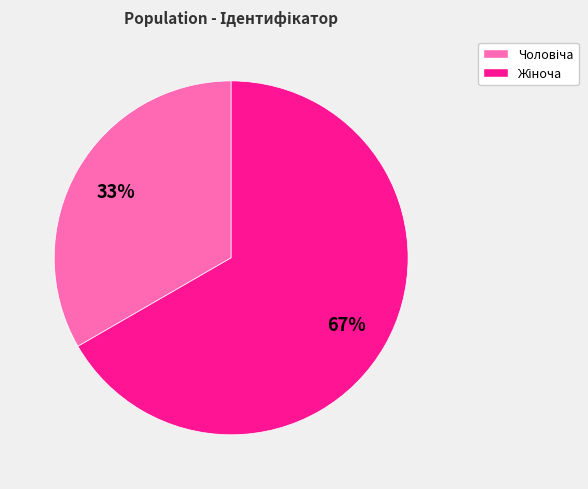

To the nearest percent, what is the average slice percentage?

50%